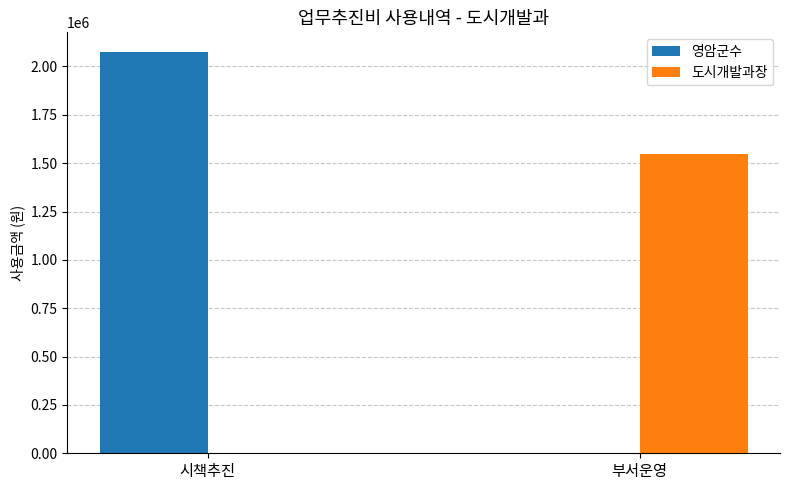

How many values in 영암군수 are above zero?

1